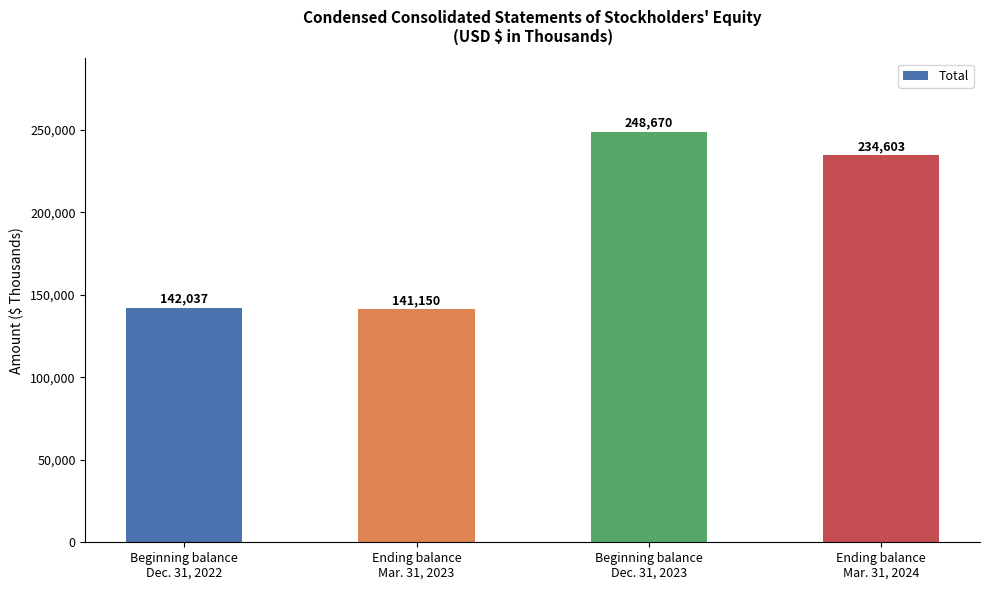

How many values are below 234603?

2